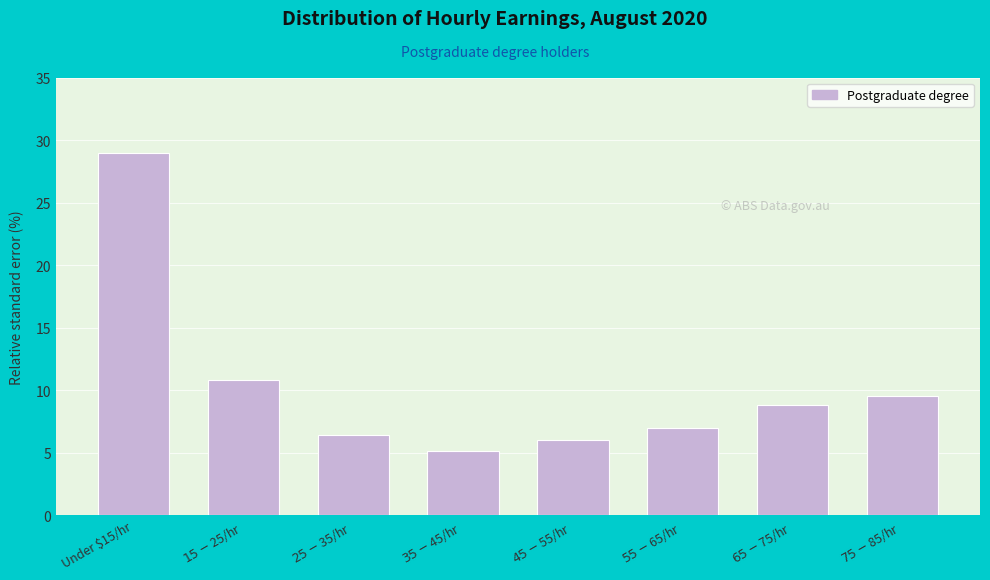

Reading left to right, what are all the values shown in this chart?

28.9	10.8	6.4	5.1	6.0	7.0	8.8	9.5